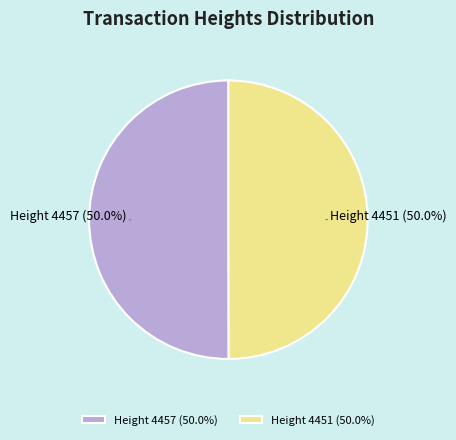

Approximately how many times larger is the value at Height 4457 (50.0%) compared to Height 4451 (50.0%)?

1.0